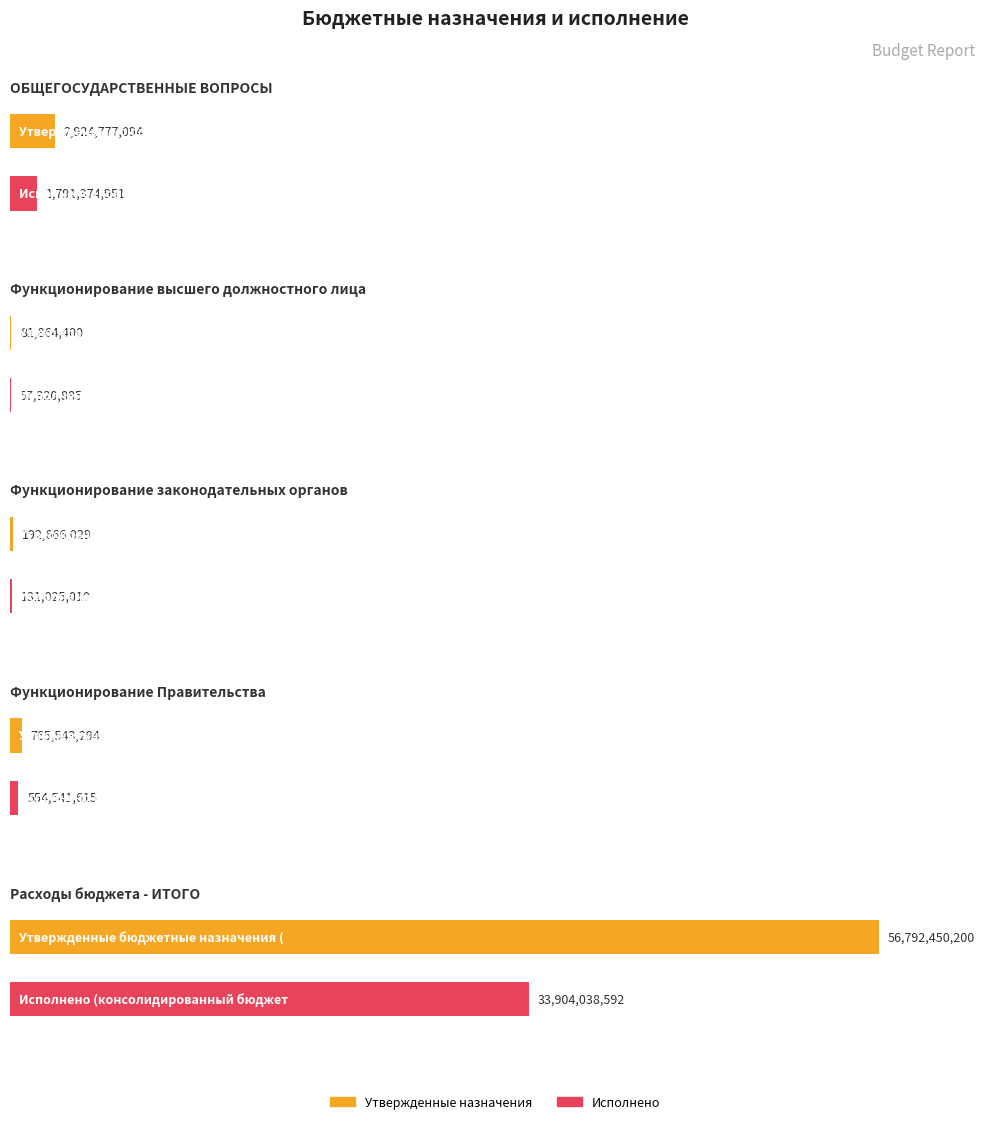

What position from the right is Функционирование законодательных органов?

3